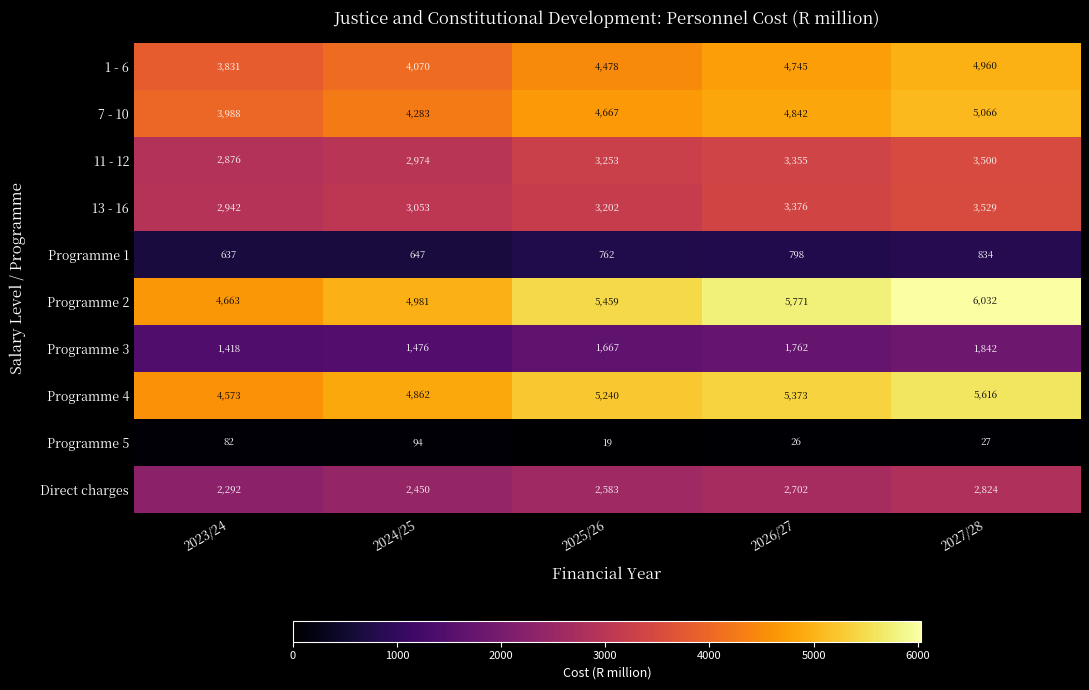

Which category has the lowest value in the Programme 2 series?

2023/24